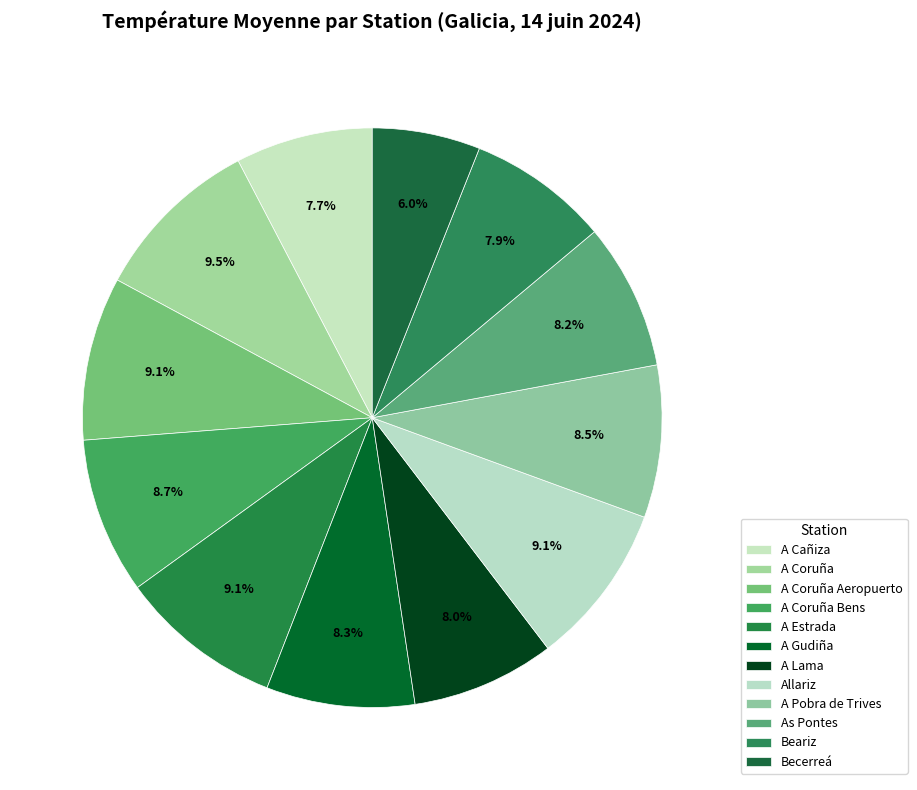

What percentage is the A Estrada slice, to the nearest percent?

9%